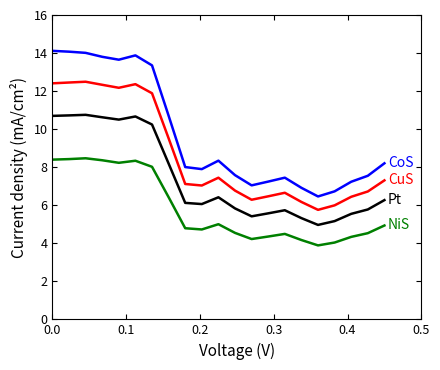

What is the greatest value displayed?

14.1